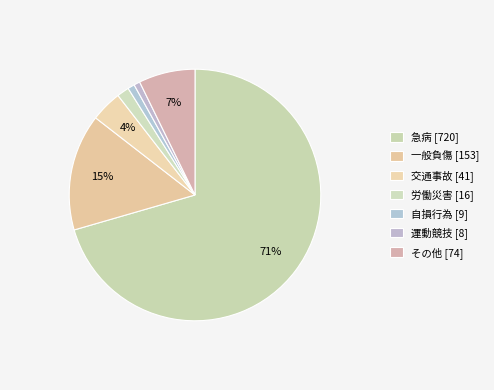

How much of the chart is everything except 自損行為?

99.1%